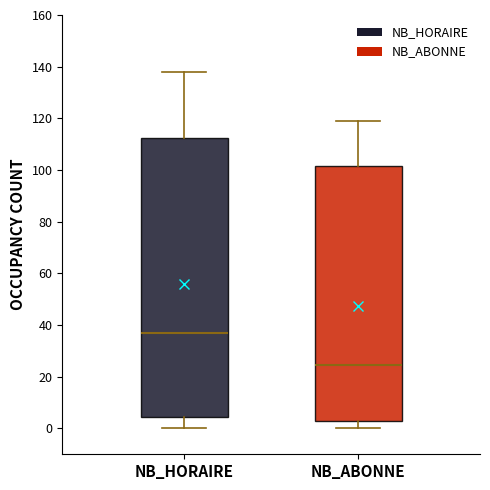

Comparing the boxes themselves (not the whiskers), which one is the tallest?

NB_HORAIRE